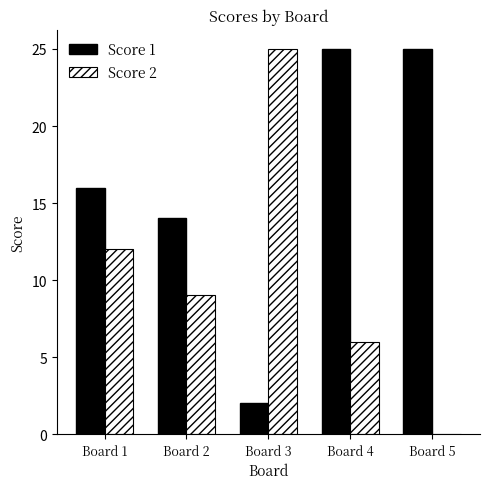

Reading left to right, list all the values displayed in this chart.

Score 1: 16	14	2	25	25
Score 2: 12	9	25	6	0